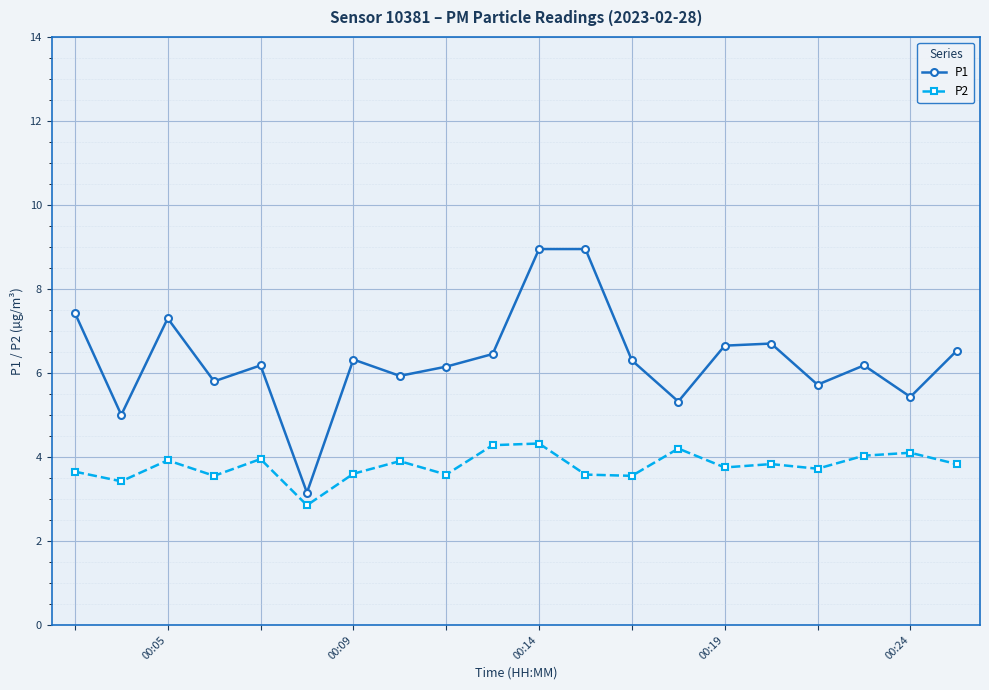

True or false: P2 and P1 intersect in this chart.

False